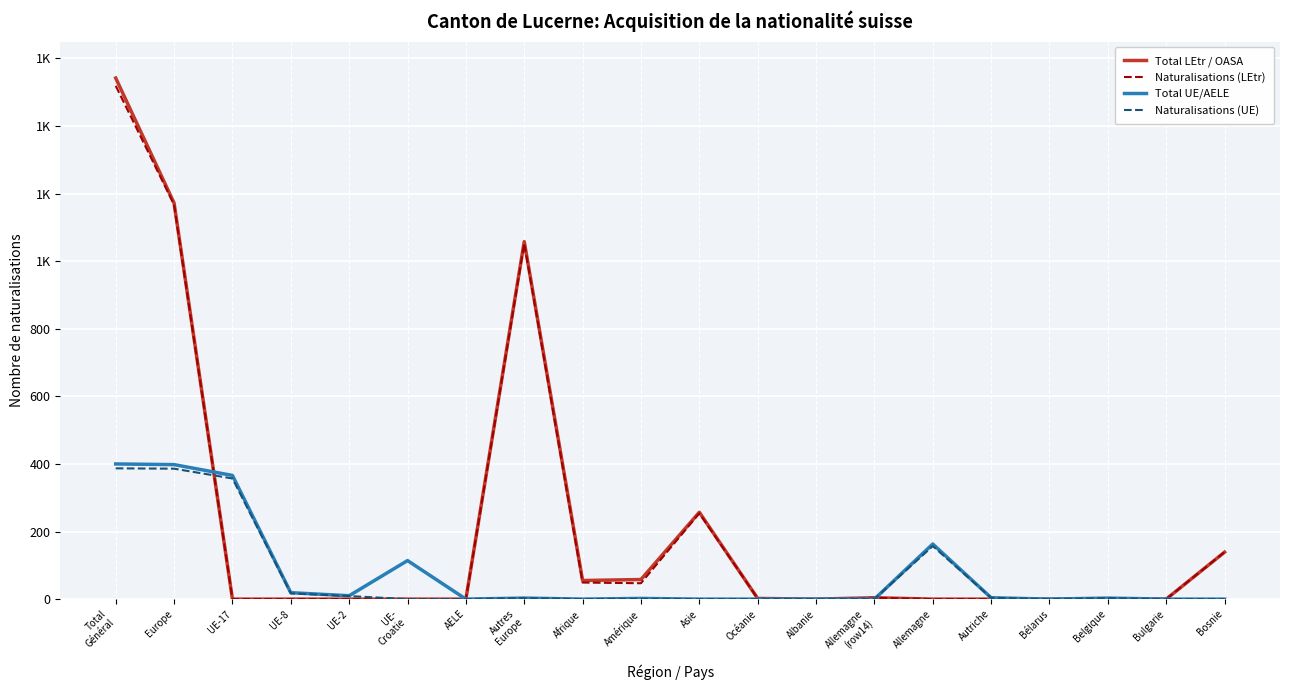

True or false: Naturalisations (LEtr) and Total LEtr / OASA intersect in this chart.

False